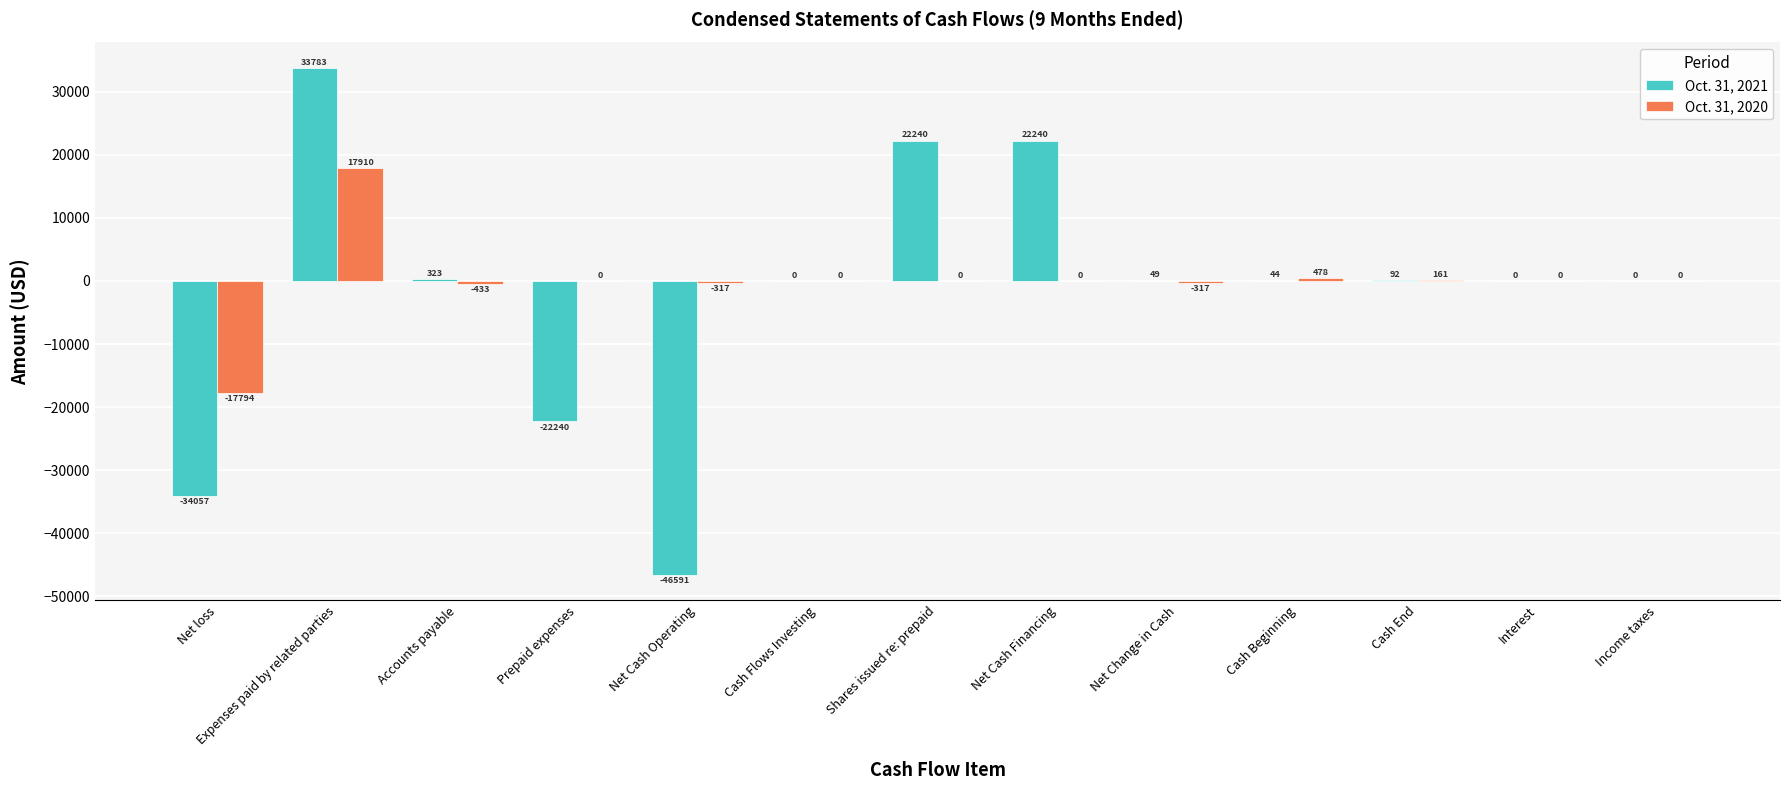

What is the sum of all Oct. 31, 2021 values?

-24117